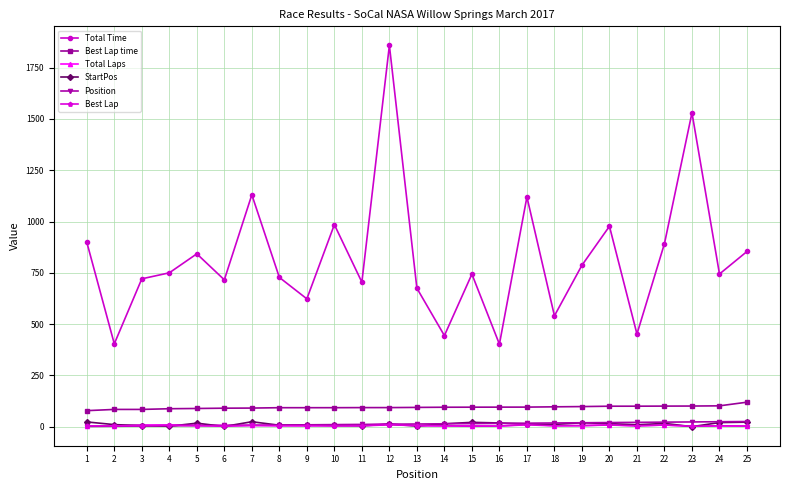

Which series has the largest total across all categories?

Total Time